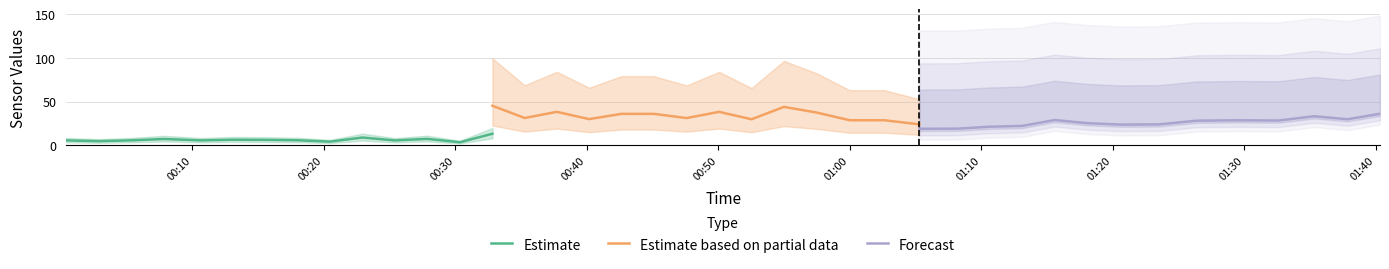

List the series in order of their peak value, lowest first.

Estimate, Forecast, Estimate based on partial data